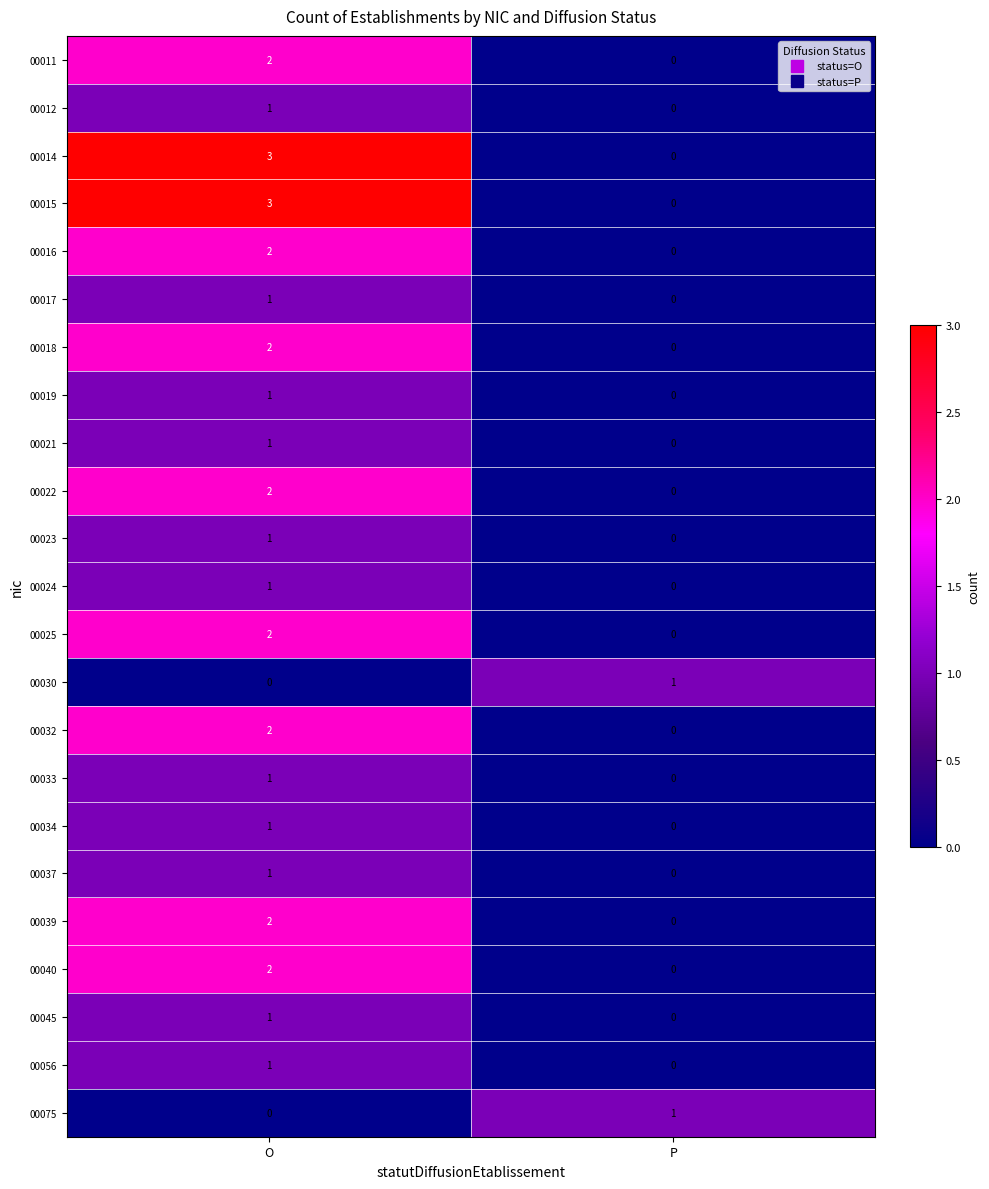

What is the difference between the 00014 values at O and P?

3